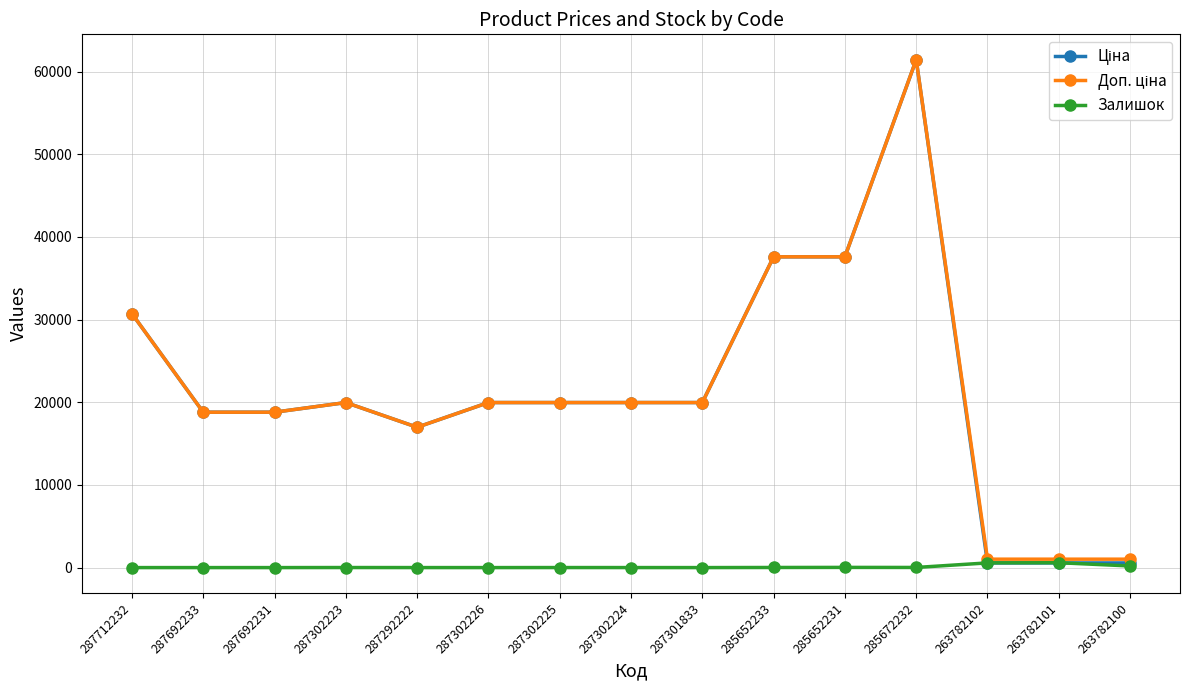

What is the spread (max minus min) of values at 287712232?

30717.1